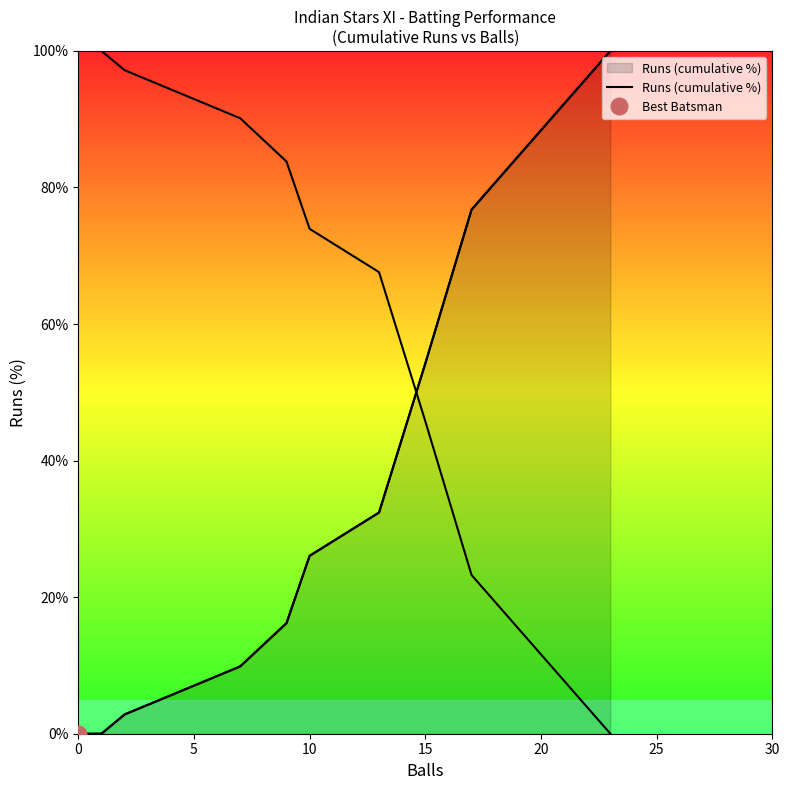

What is the difference between the values at 5 and 25?

16.2